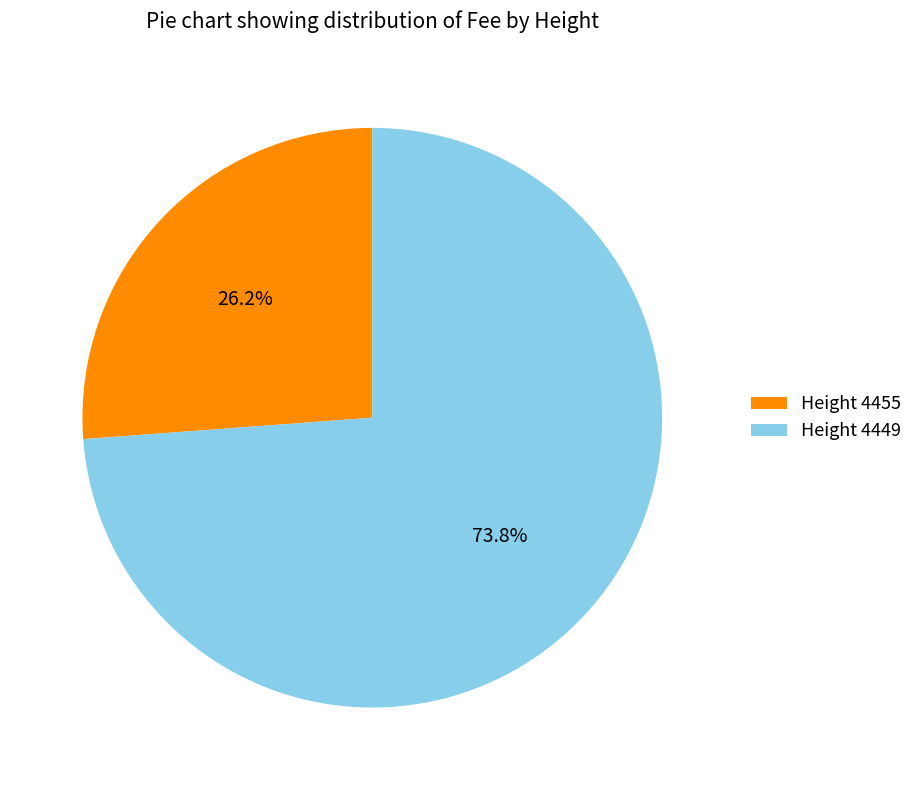

Which slice is the largest?

Height 4449